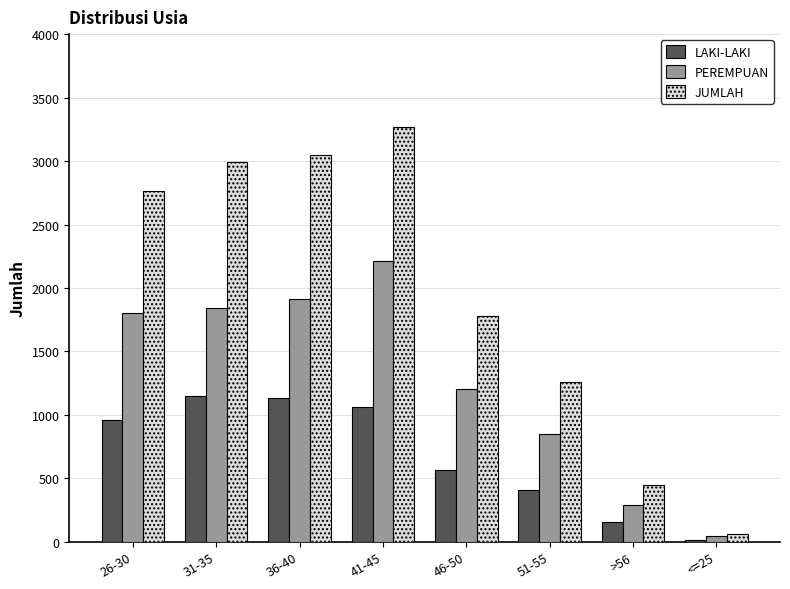

Does the chart contain stacked bars?

No